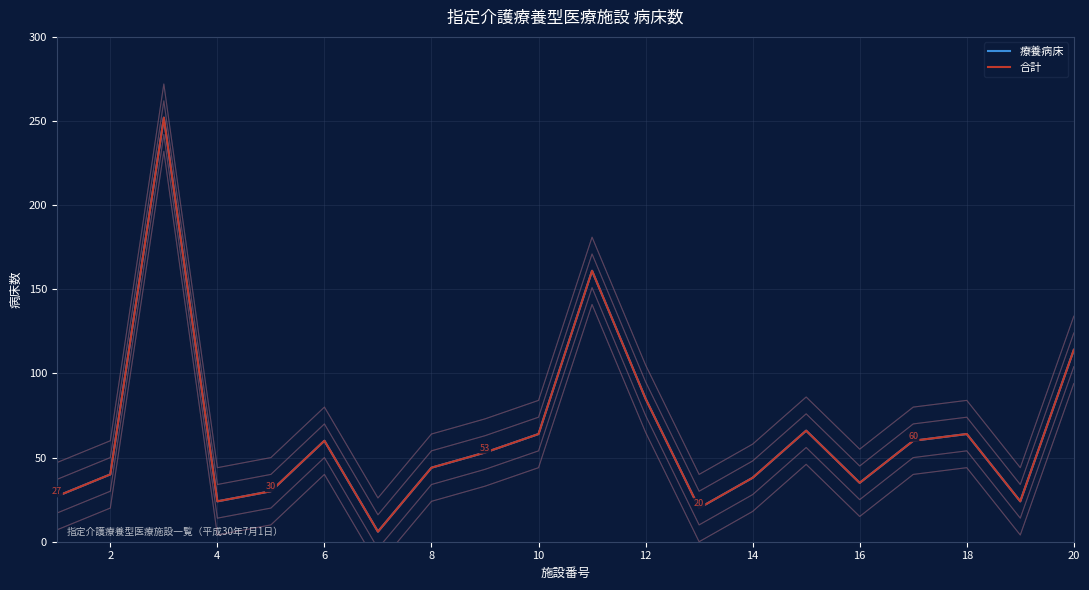

How many values in the 合計 series are below 53?

10